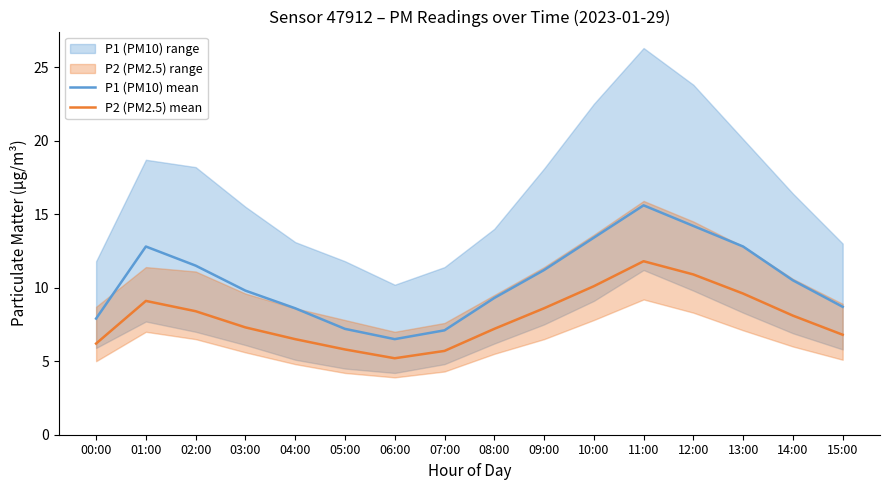

Where is P1 (PM10) mean nearest to the value 11?

09:00